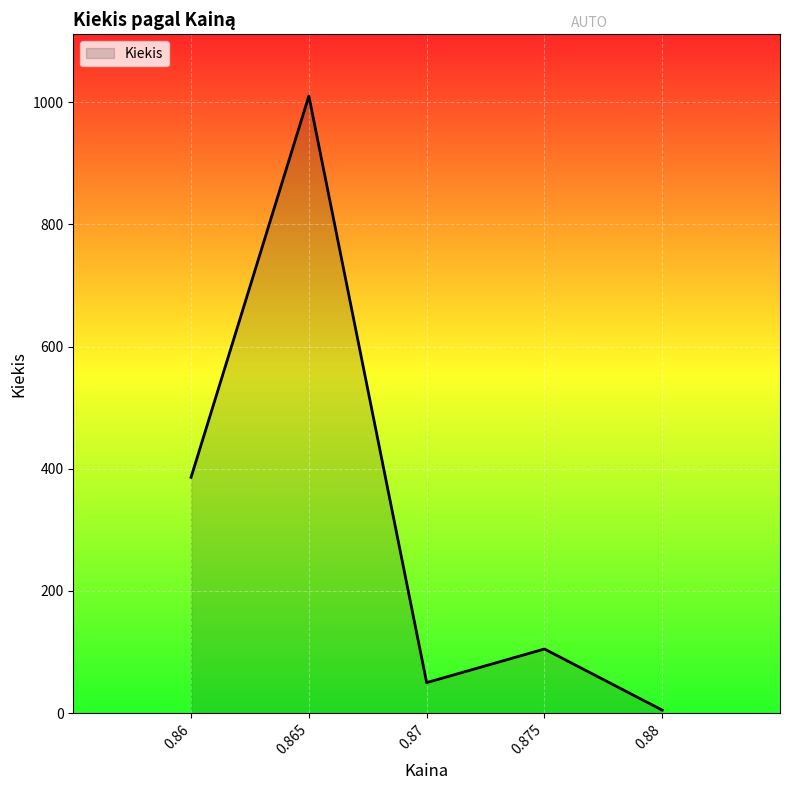

The value at 0.87 is 50. True or false?

True